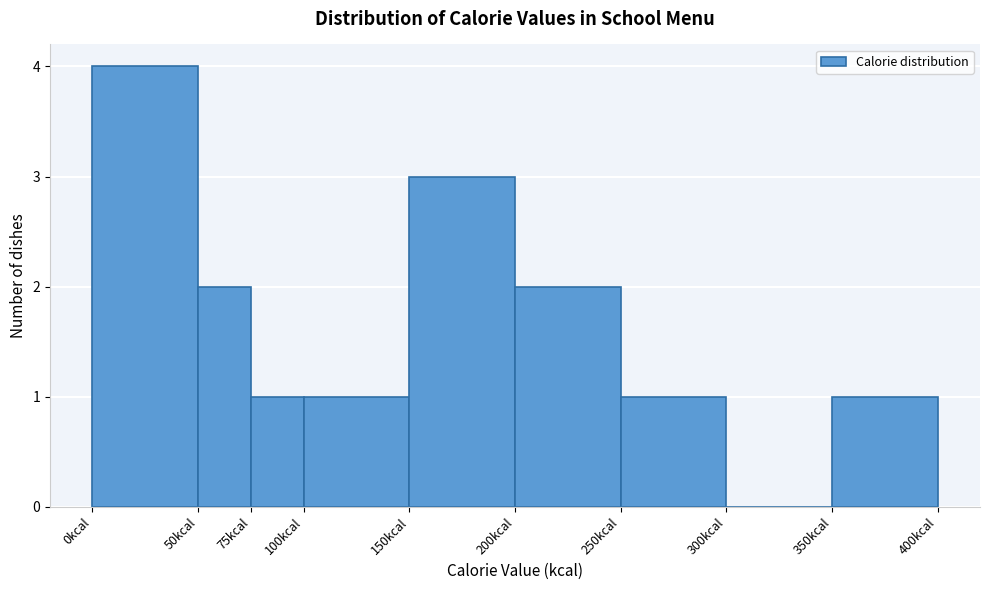

Reading left to right, list every bar in this chart as the range it spans on the x-axis followed by its height. The values are not printed on the chart, so give them approximately, as read against the axis.

0 to 50: 4
50 to 75: 2
75 to 100: 1
100 to 150: 1
150 to 200: 3
200 to 250: 2
250 to 300: 1
300 to 350: 0
350 to 400: 1